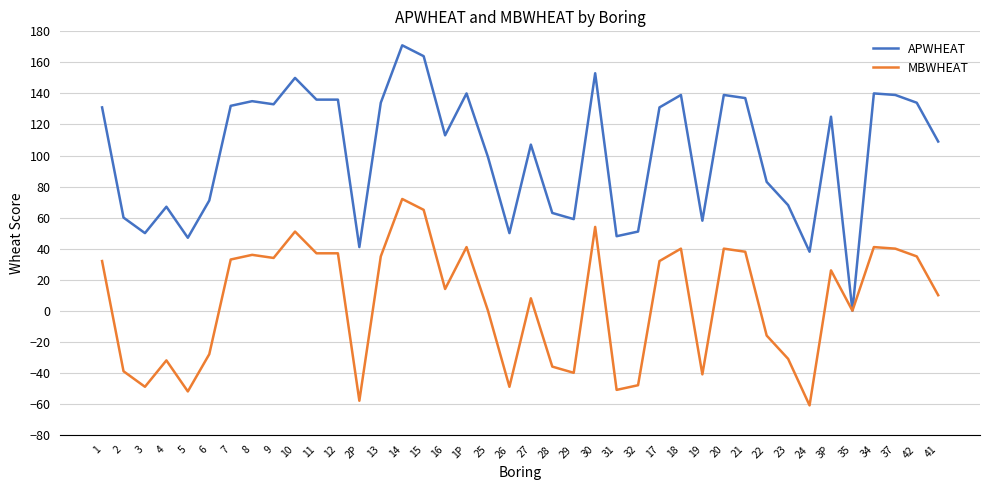

Which category has the lowest value across all series?

24